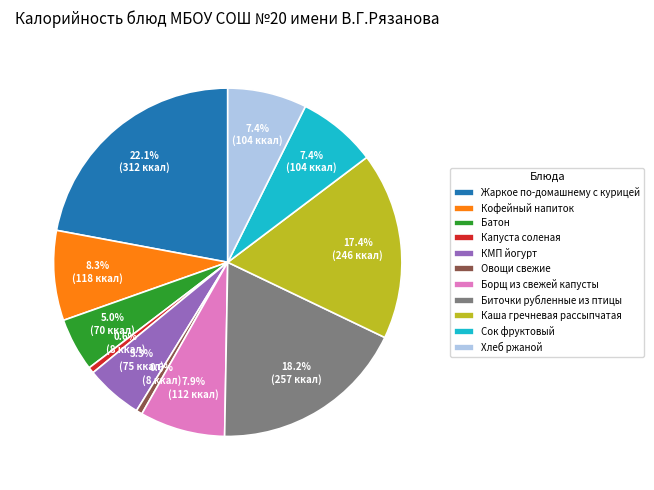

To the nearest percent, what percentage of the pie is Борщ из свежей капусты?

8%